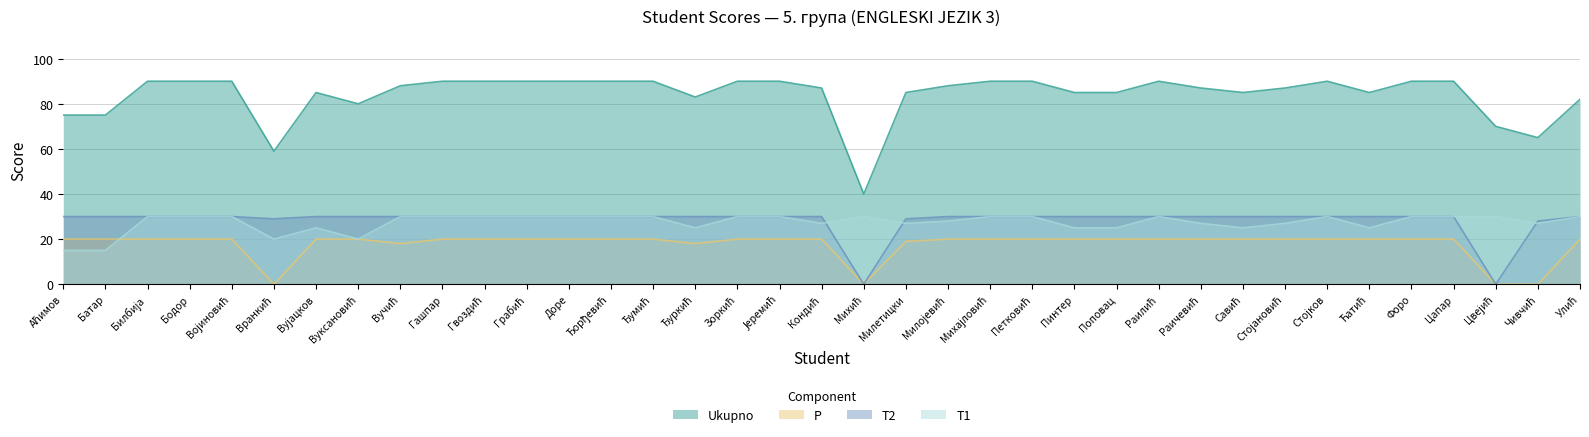

How many distinct data groups are displayed?

4